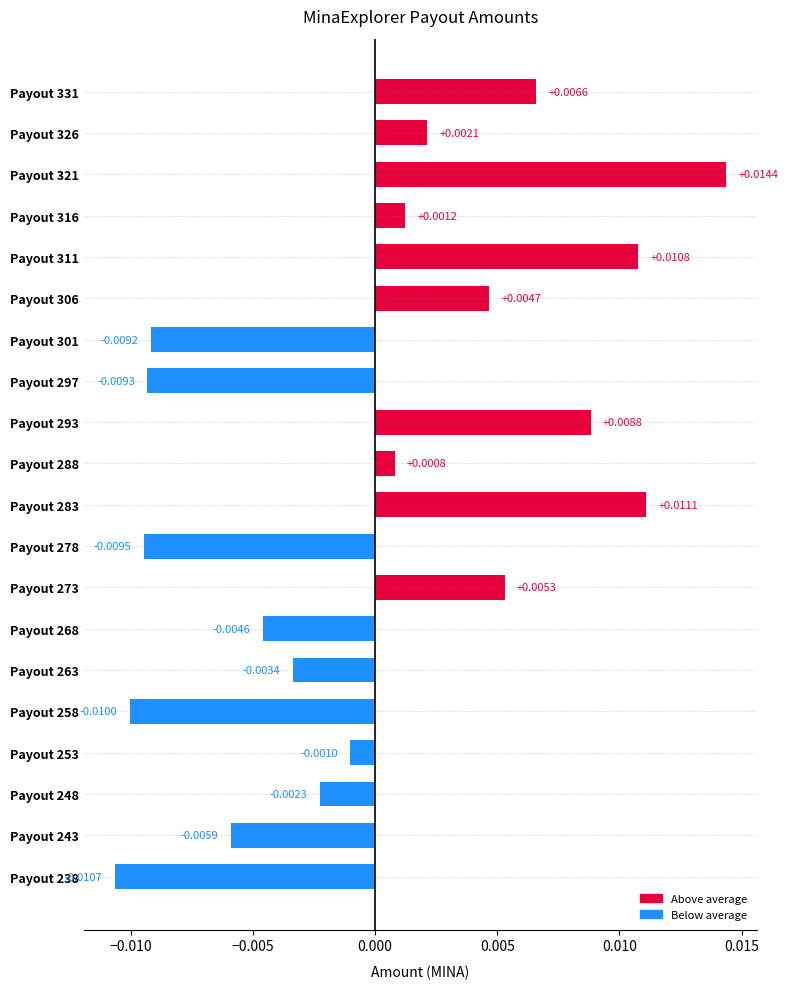

Between Payout 311 and Payout 238, which is larger?

Payout 311